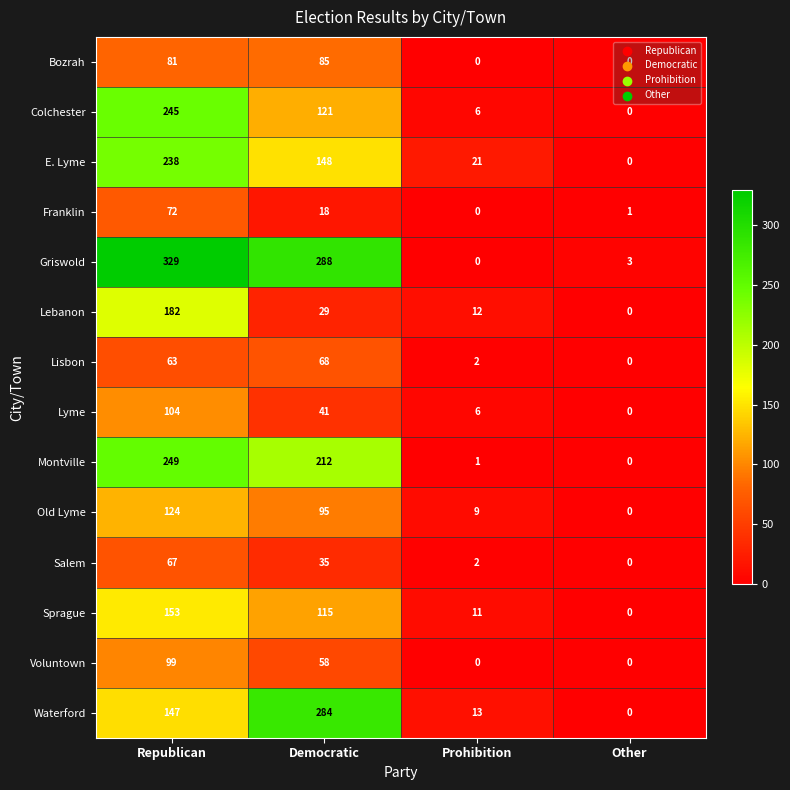

Which series has the largest range (max minus min)?

Griswold